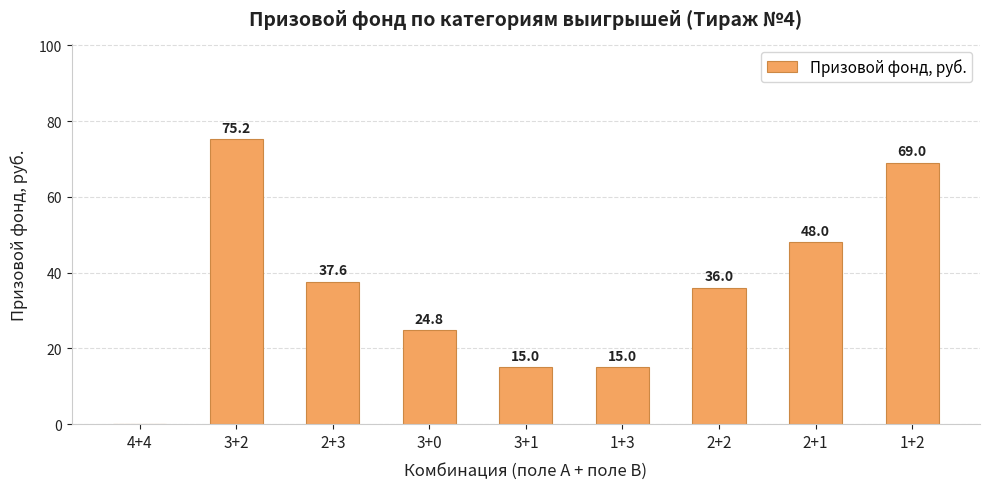

What is the approximate value at 2+1?

48.0